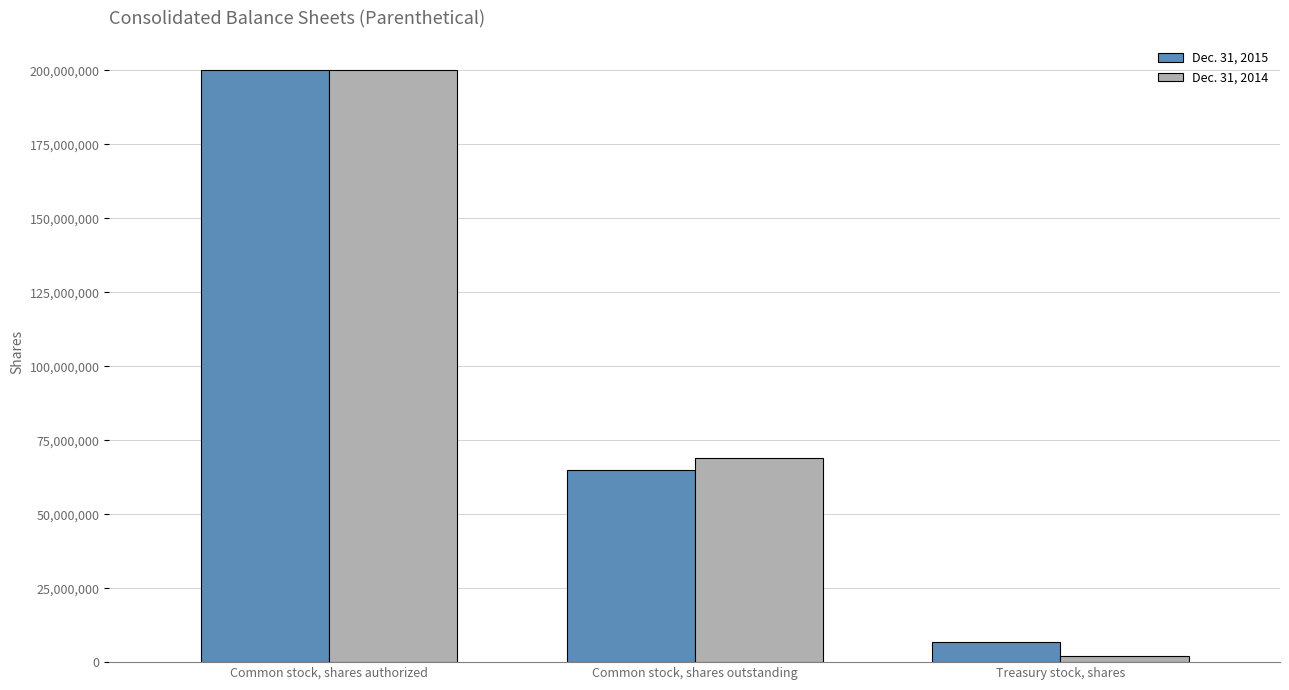

At which category does the chart reach its minimum across all series?

Treasury stock, shares